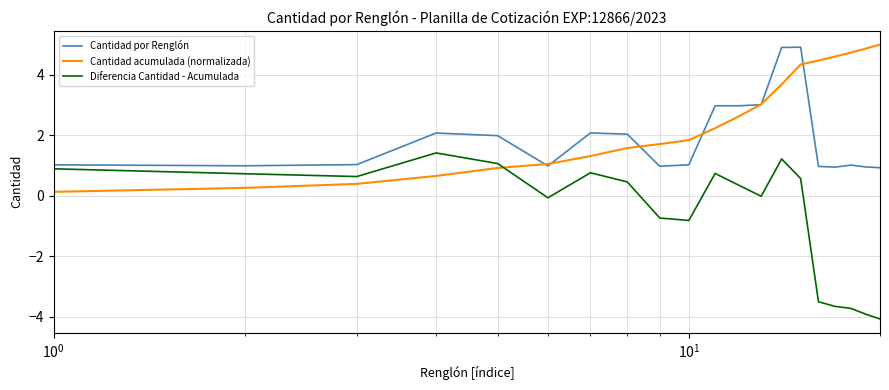

What is the greatest value displayed?

5.0